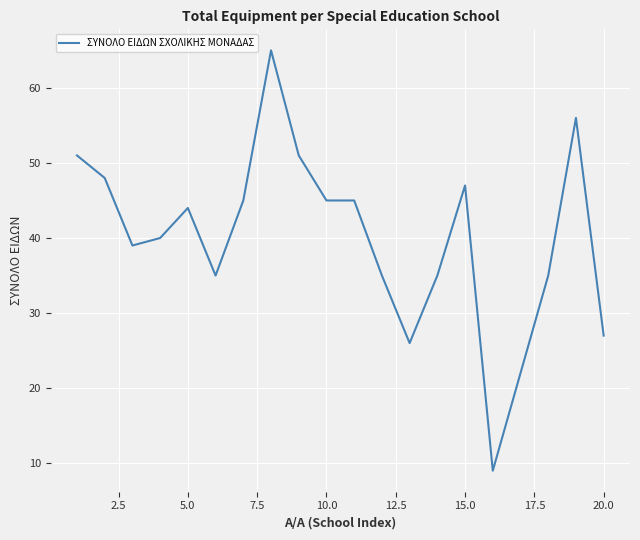

What is the maximum value shown in the chart?

65